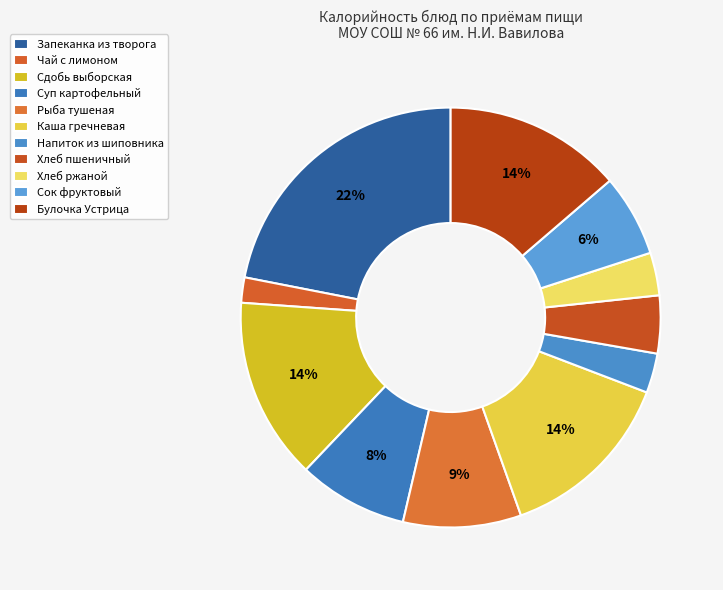

To the nearest percent, what percentage of the pie is Сдобь выборская?

14%